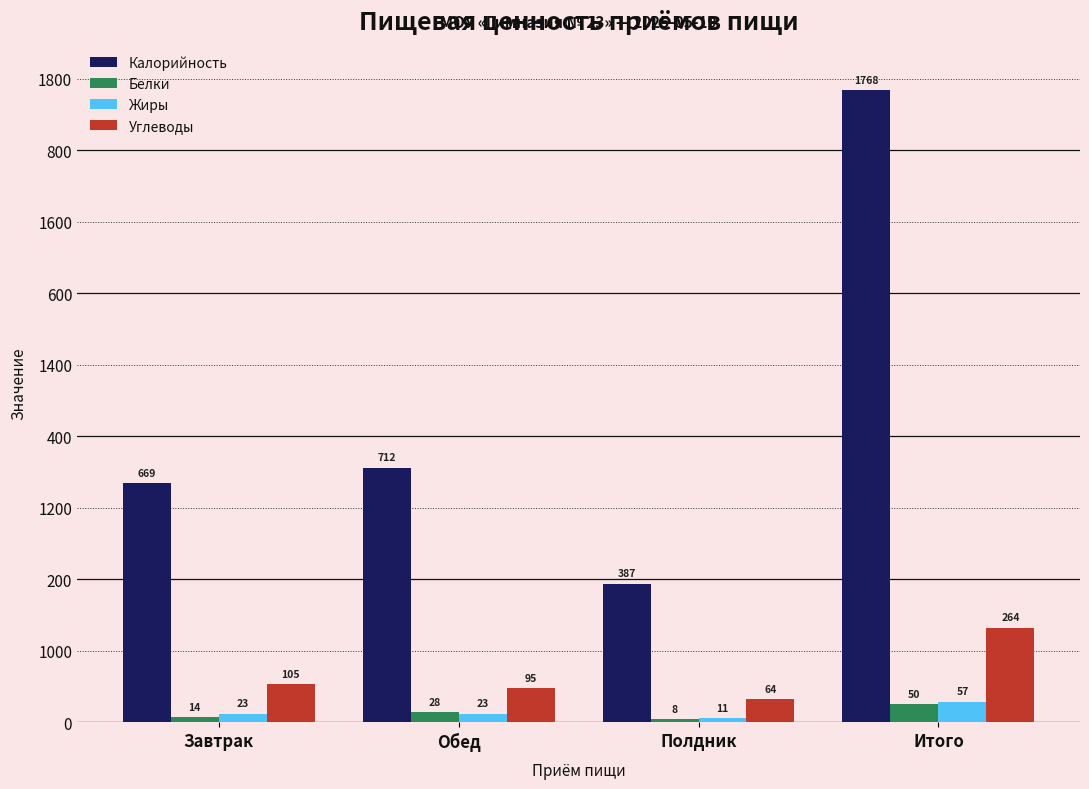

What is the maximum value shown in the chart?

1768